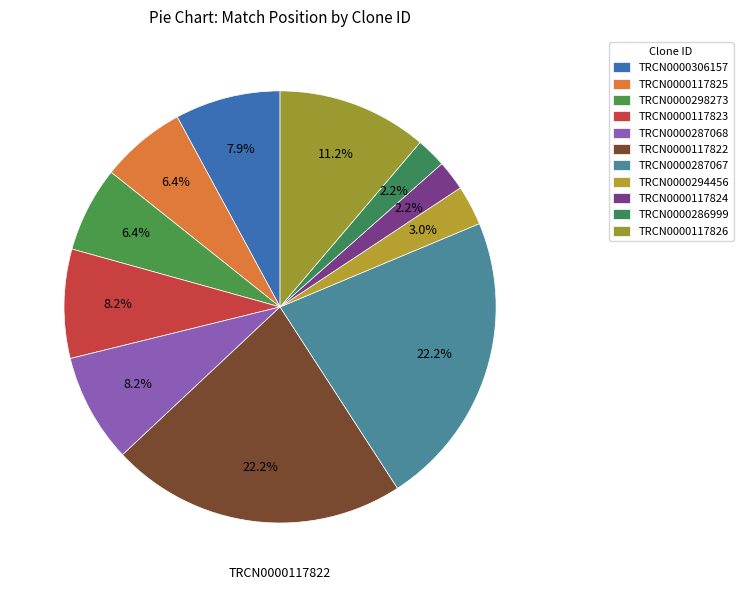

What percentage is the TRCN0000306157 slice, to the nearest percent?

8%